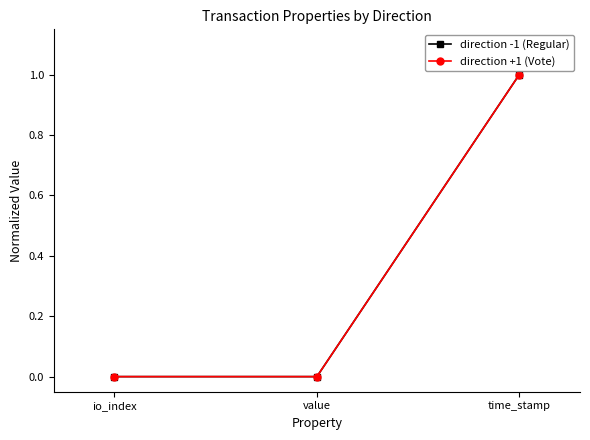

Is this an area chart (filled region under the line)?

No